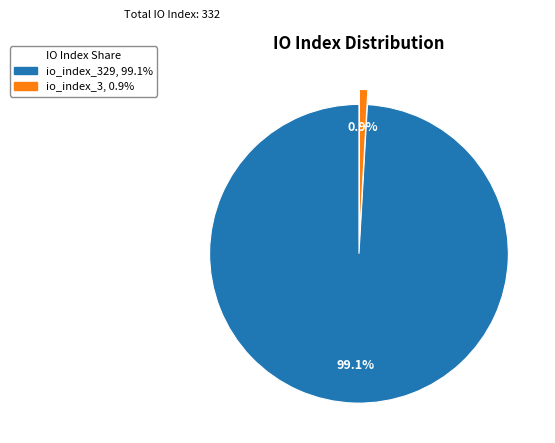

Is there a majority slice in this chart?

Yes